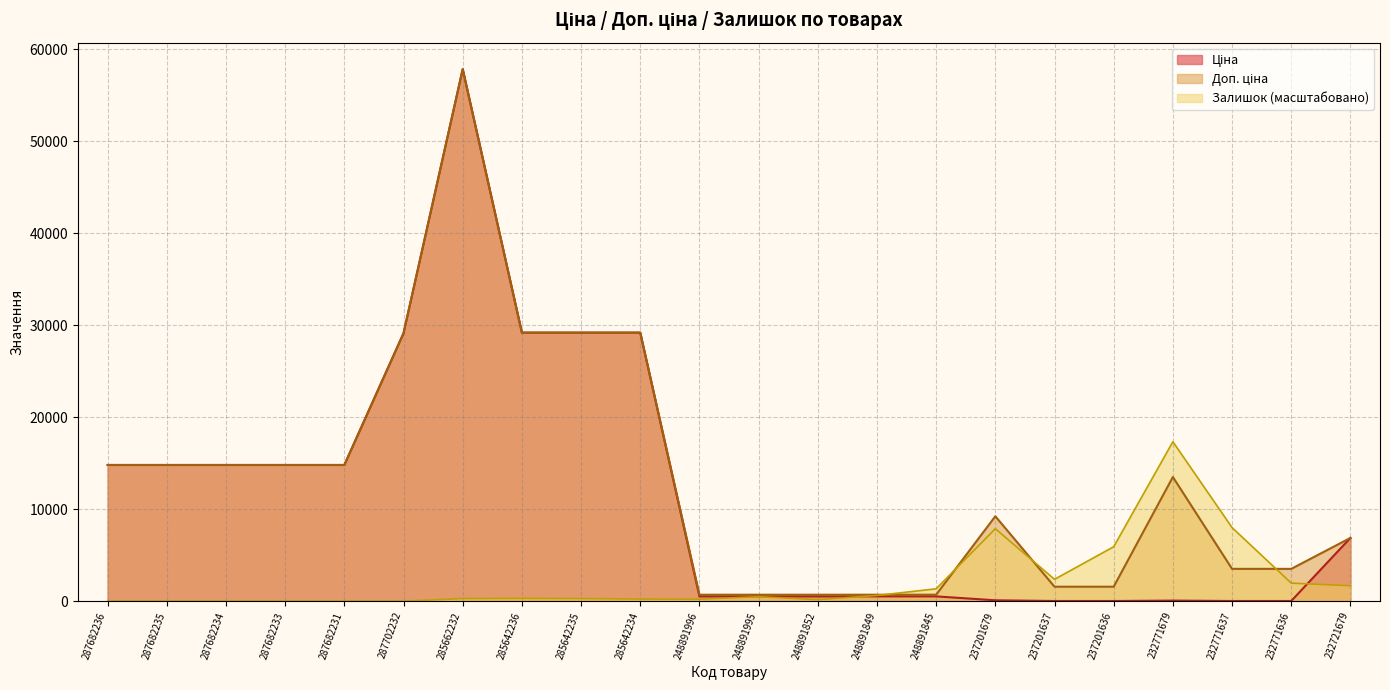

Between 248891852 and 237201636, which series saw the biggest shift?

Залишок (масштабовано)